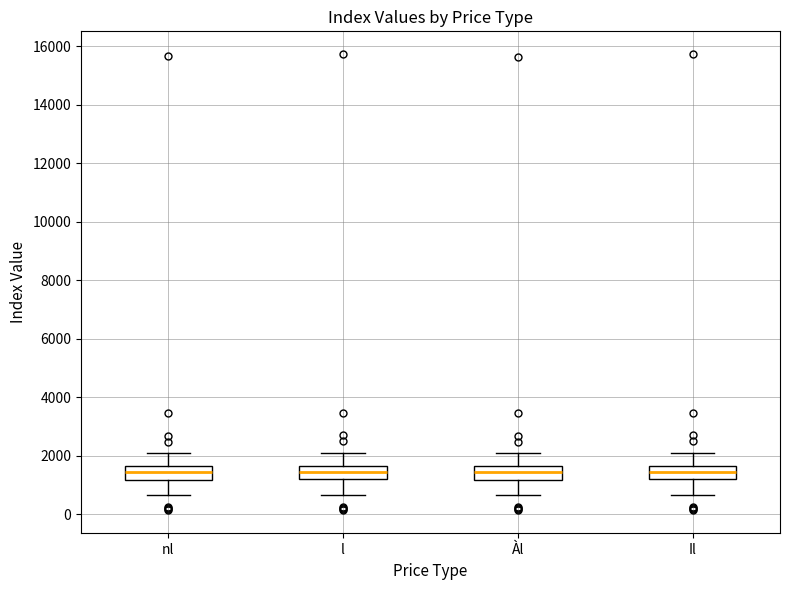

Reading left to right, read every box against the y-axis: the position of its median line, the range the box covers, and the ends of its whiskers. The values are not printed on the chart, so give them approximately, as read against the axis.

nl: median 1400, box 1200 to 1600, whiskers 600 to 2000
l: median 1400, box 1200 to 1600, whiskers 600 to 2000
Àl: median 1400, box 1200 to 1600, whiskers 600 to 2000
Il: median 1400, box 1200 to 1600, whiskers 600 to 2000